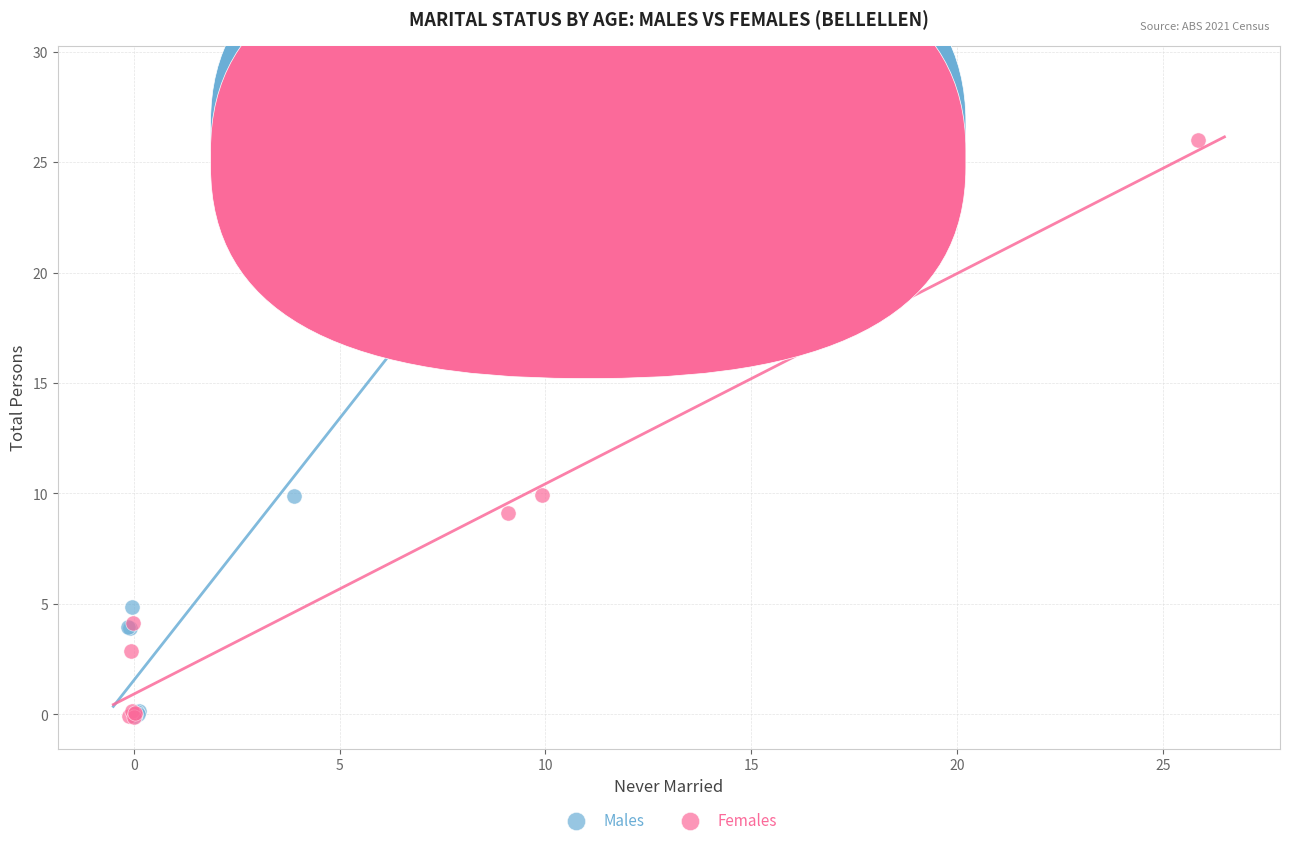

Which series reaches the maximum Y coordinate?

Males